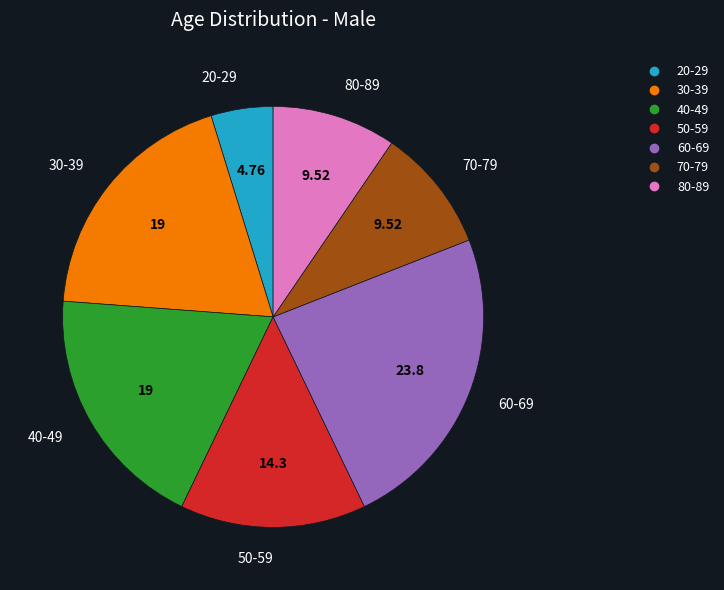

Is the sum of 40-49 and 70-79 greater than half?

No